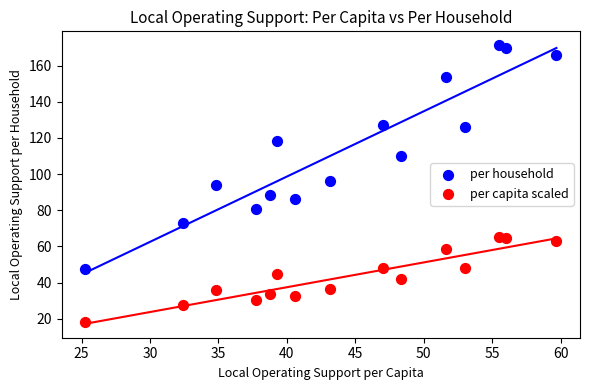

Which series has the largest Y range (max minus min)?

per household